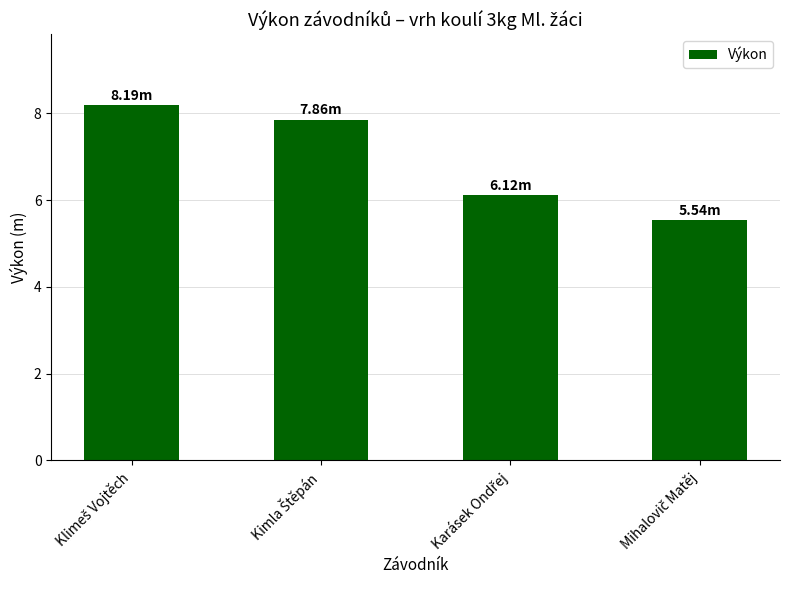

What is the average value?

6.9